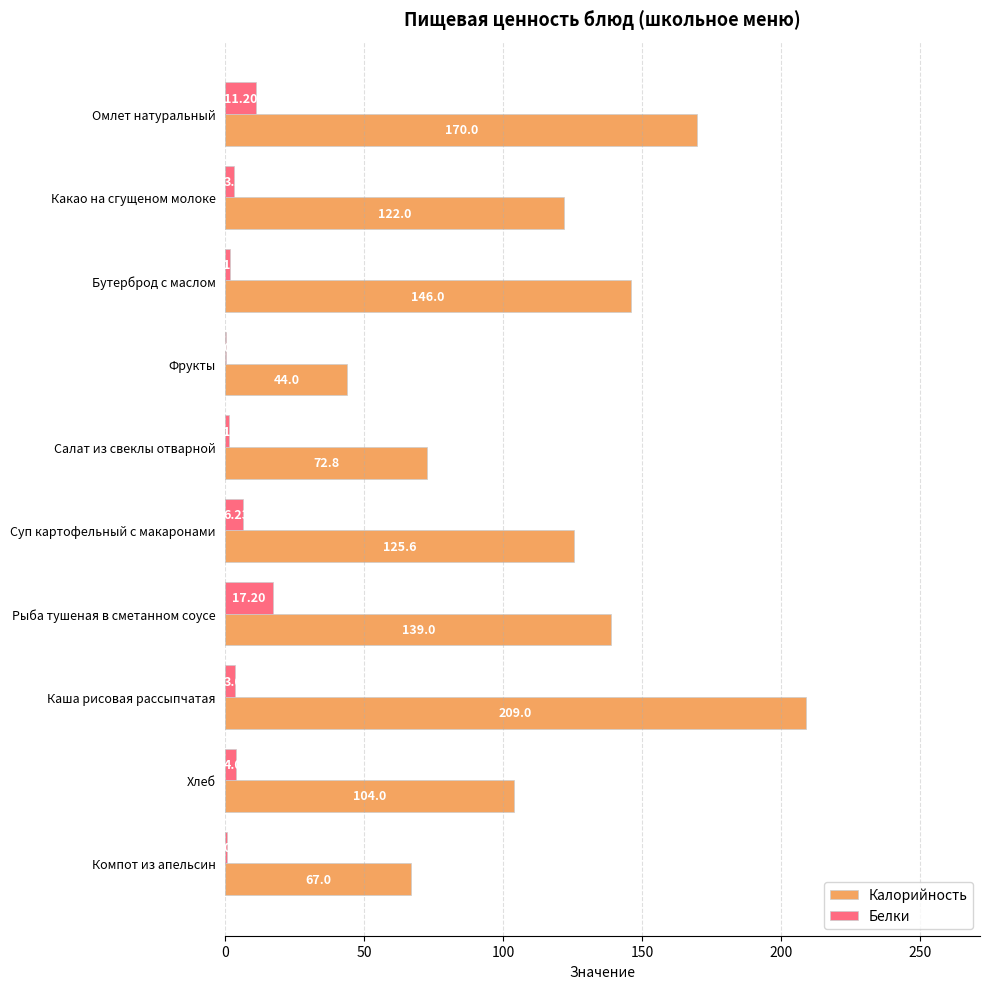

Where is Калорийность nearest to the value 126?

Суп картофельный с макаронами